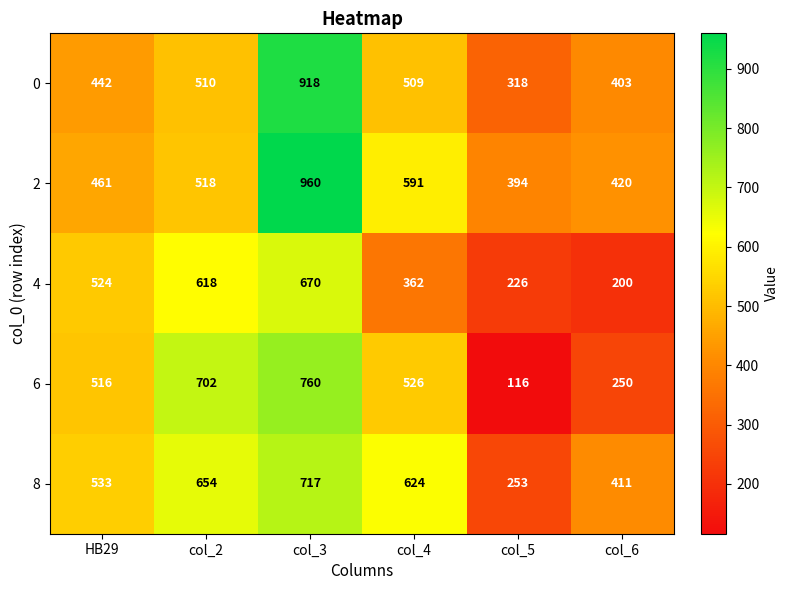

Which series has the largest total across all categories?

2